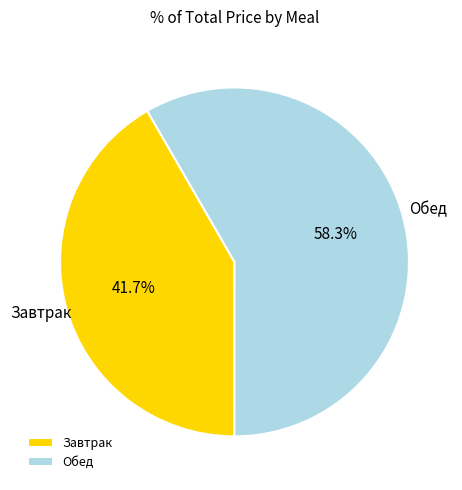

Is the sum of Завтрак and Обед greater than half?

Yes